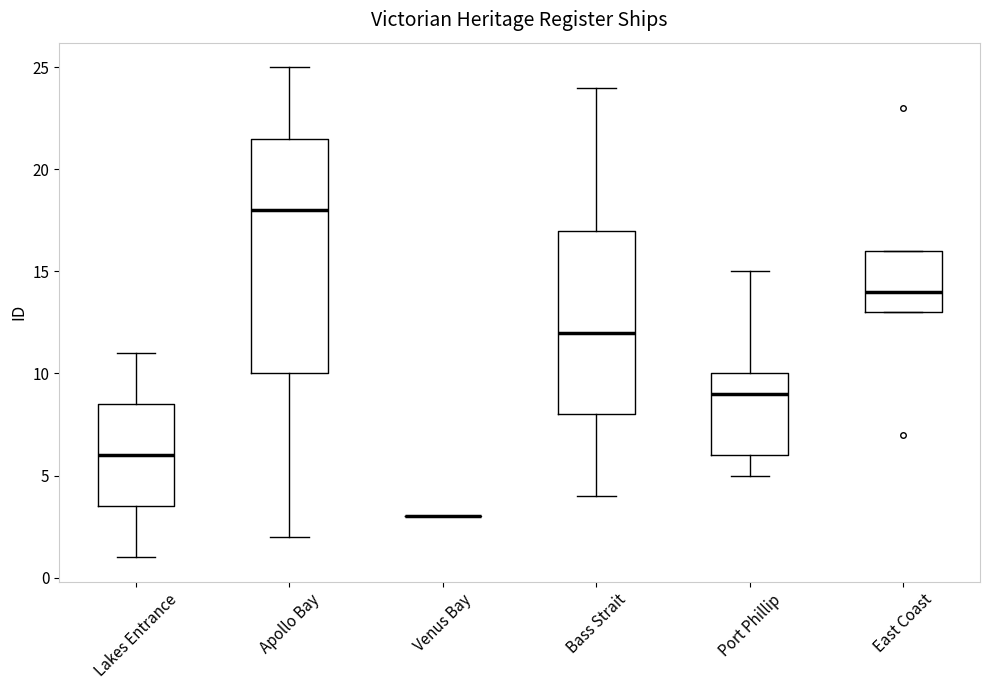

Reading left to right, transcribe this box plot: for each box, give where its median line is, the range the box spans, and where its two whiskers end, as read against the y-axis. The values are not printed on the chart, so give them approximately, as read against the axis.

Lakes Entrance: median 6.0, box 3.5 to 8.5, whiskers 1.0 to 11.0
Apollo Bay: median 18.0, box 10.0 to 21.5, whiskers 2.0 to 25.0
Venus Bay: box collapsed to a line at 3.0, whiskers 3.0 to 3.0
Bass Strait: median 12.0, box 8.0 to 17.0, whiskers 4.0 to 24.0
Port Phillip: median 9.0, box 6.0 to 10.0, whiskers 5.0 to 15.0
East Coast: median 14.0, box 13.0 to 16.0, whiskers 13.0 to 16.0